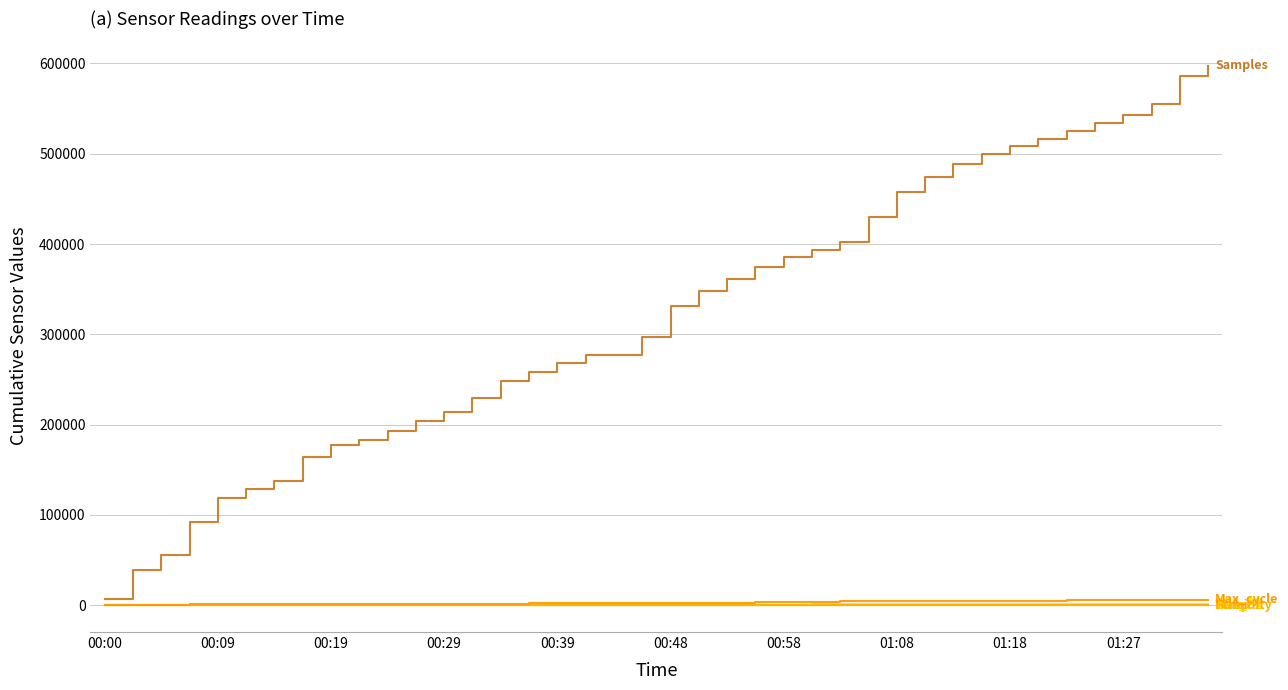

Is this an area chart (filled region under the line)?

No